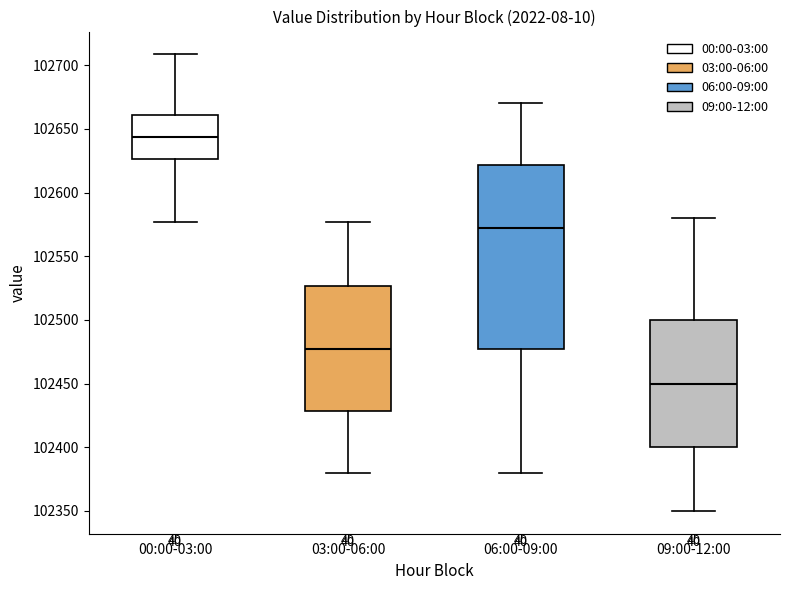

Which box has the lowest median line?

09:00-12:00